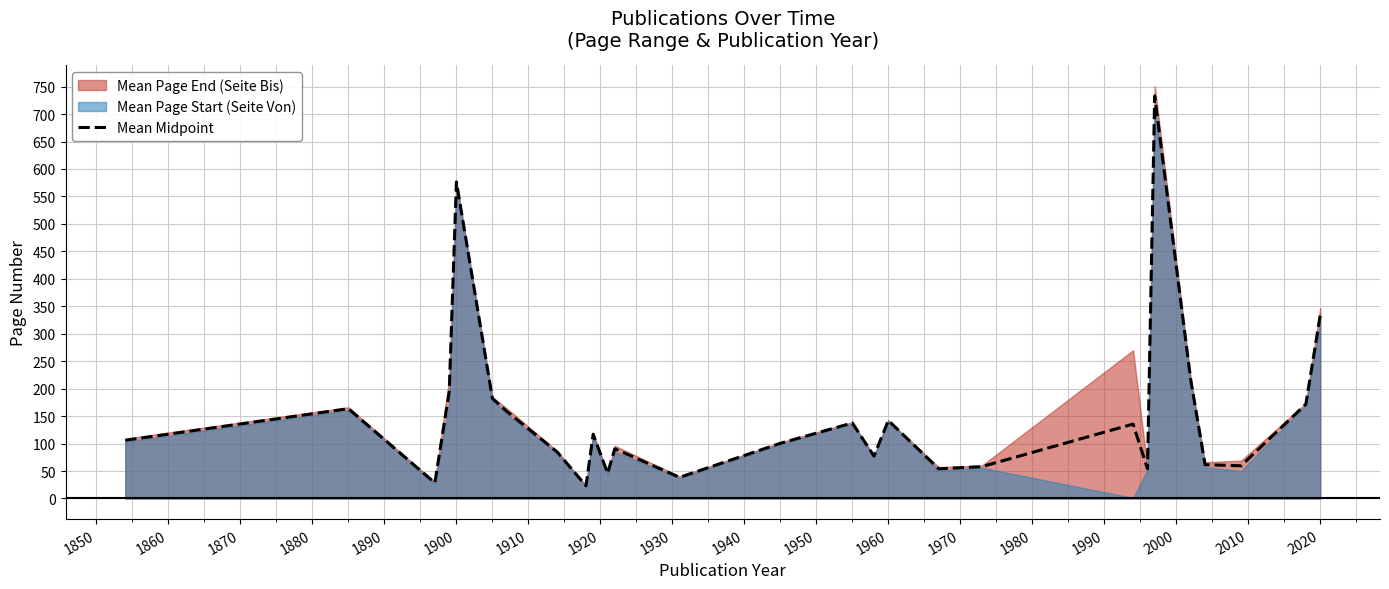

What is the minimum value for Mean Midpoint?

23.0